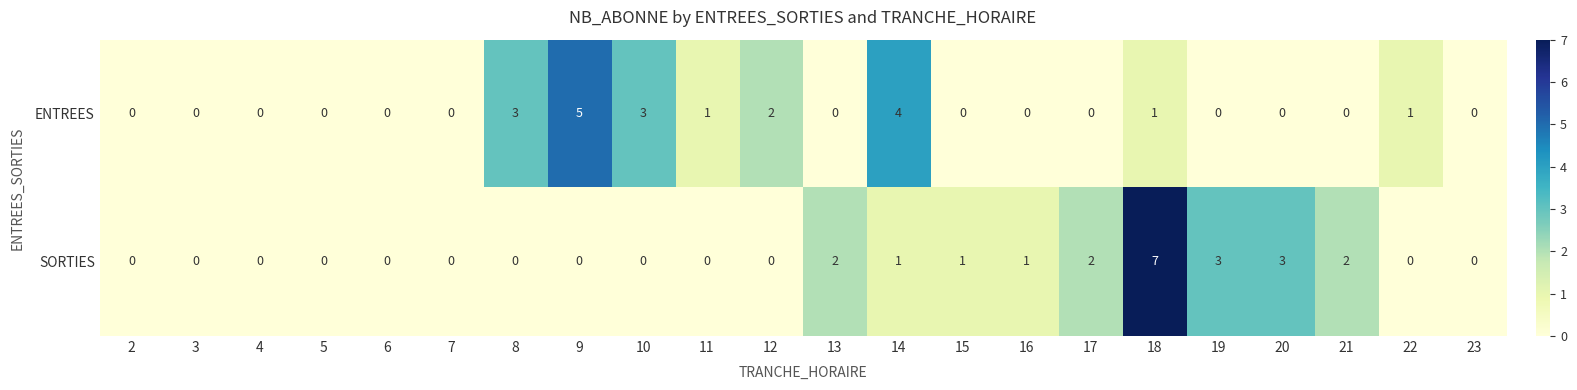

Which series has the widest spread of values?

SORTIES